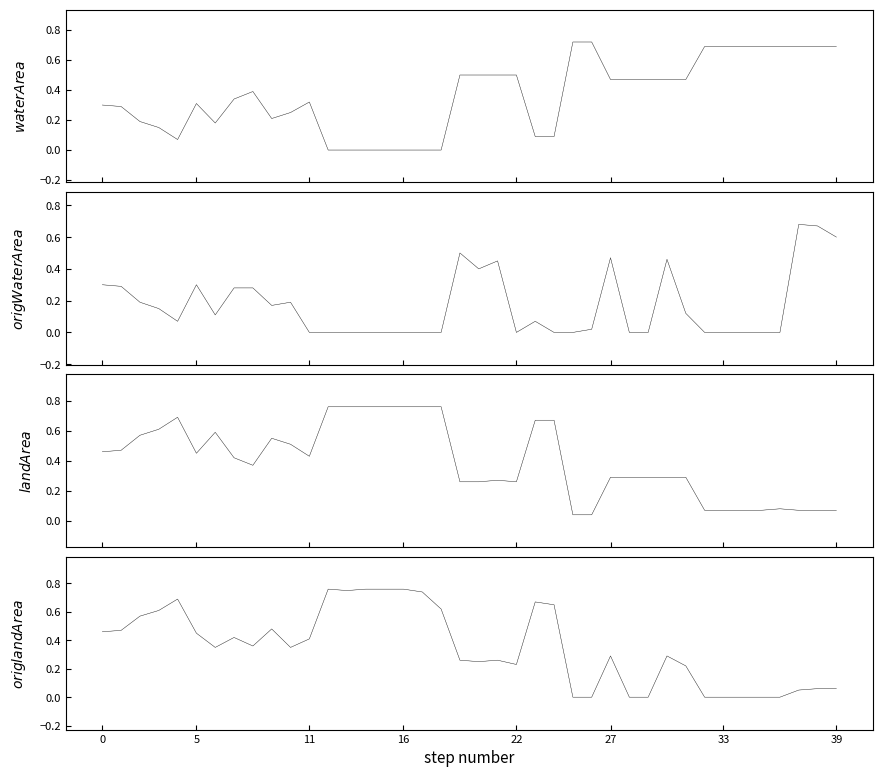

True or false: origWaterArea has a value of 0.3 at 2016_10.

False